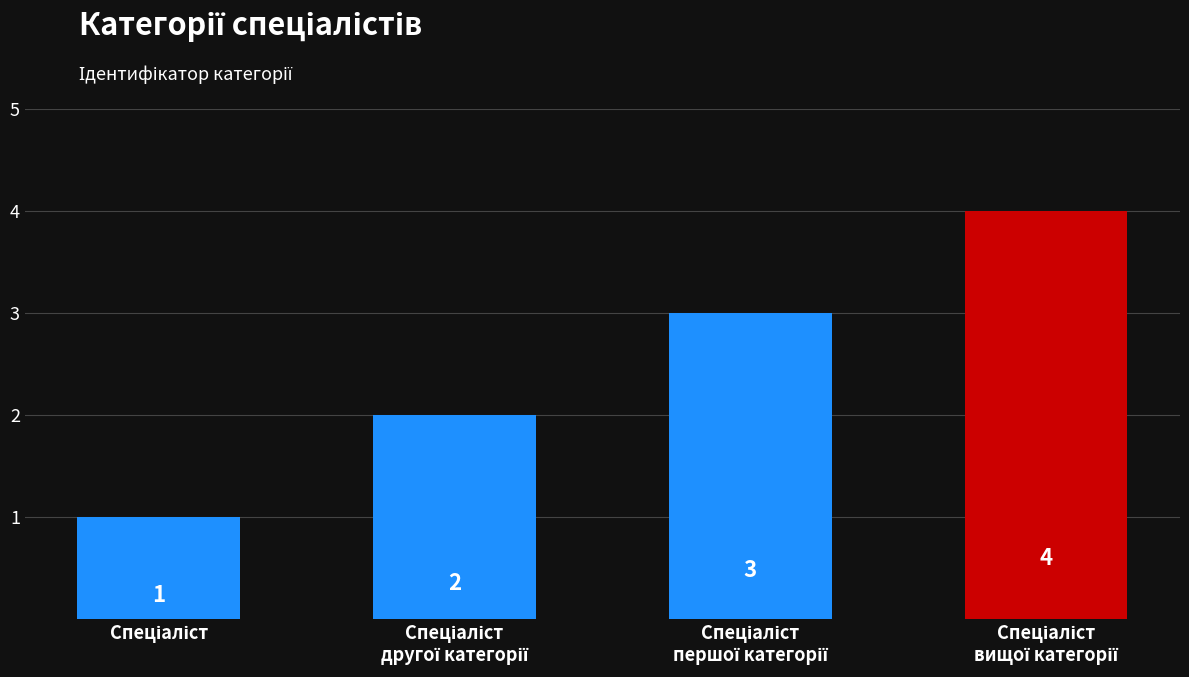

Are the bars horizontal?

No